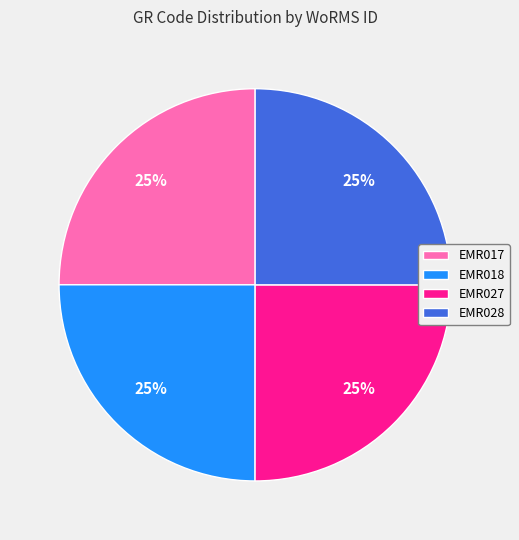

To the nearest percent, what percentage of the pie is EMR017?

25%